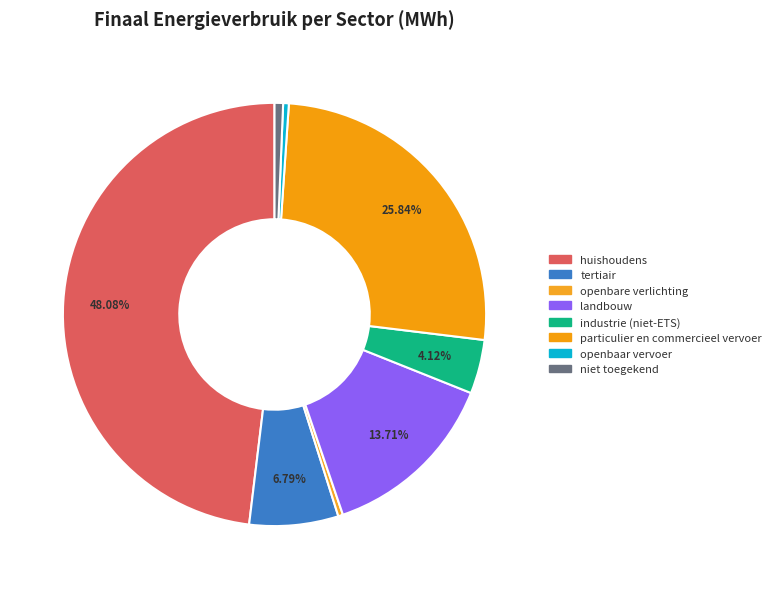

Rank the categories by value from highest to lowest.

huishoudens, particulier en commercieel vervoer, landbouw, tertiair, industrie (niet-ETS), niet toegekend, openbaar vervoer, openbare verlichting